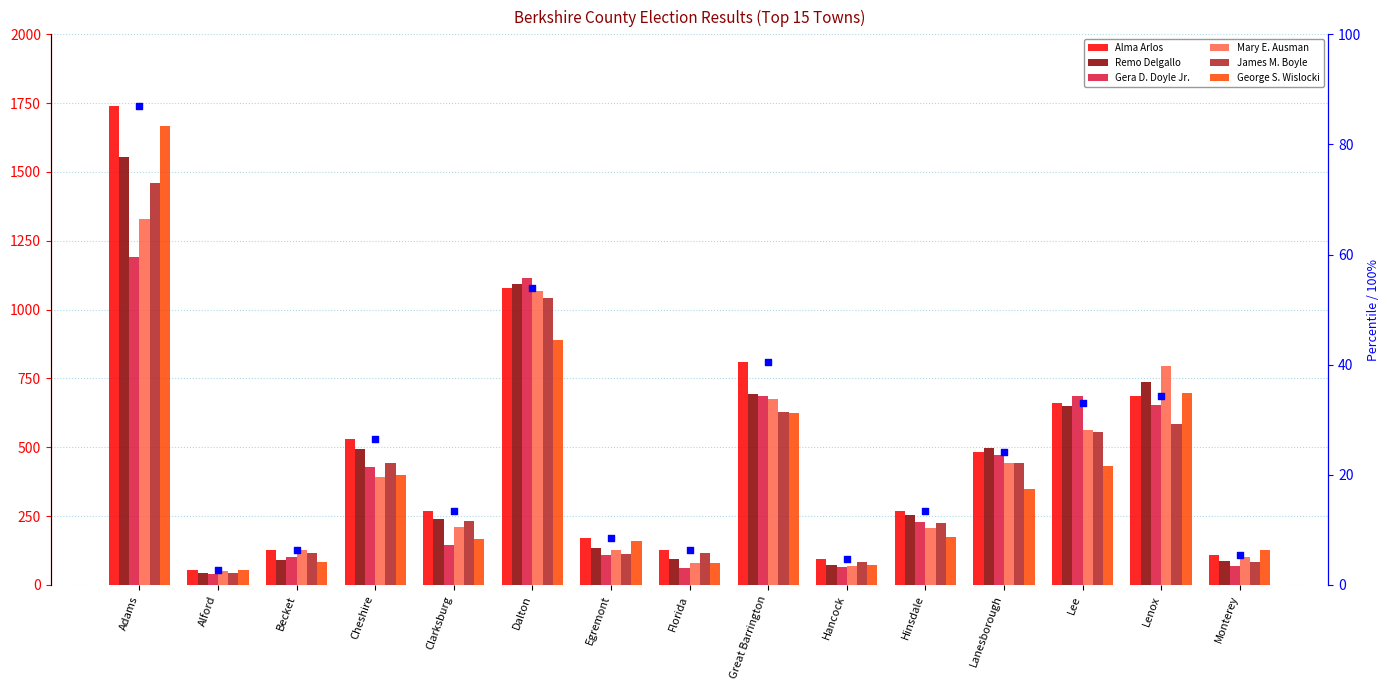

At how many categories does at least one series exceed 347?

7